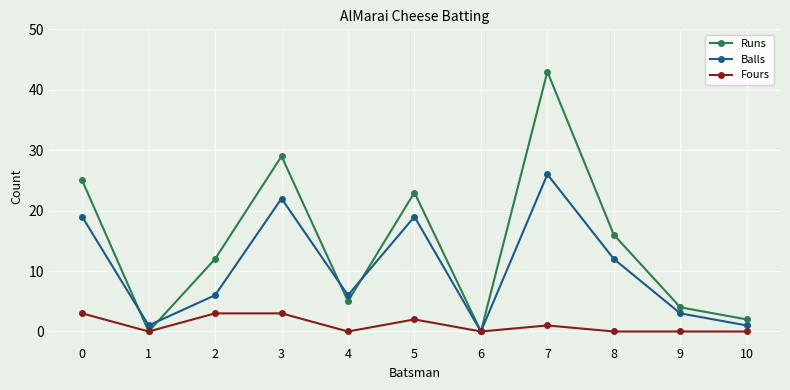

What is the difference between the second highest and minimum values in the Runs series?

29